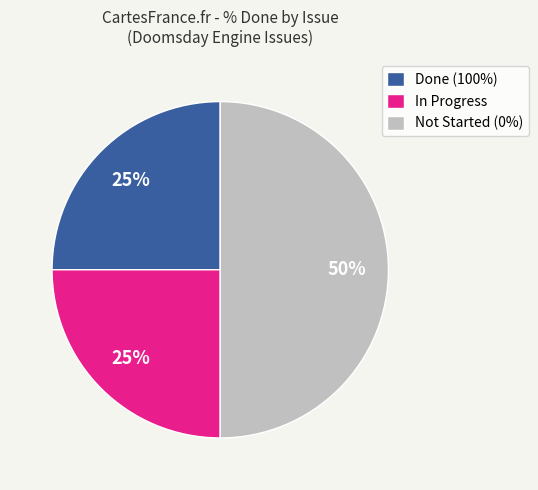

How many slices are in this pie chart?

3